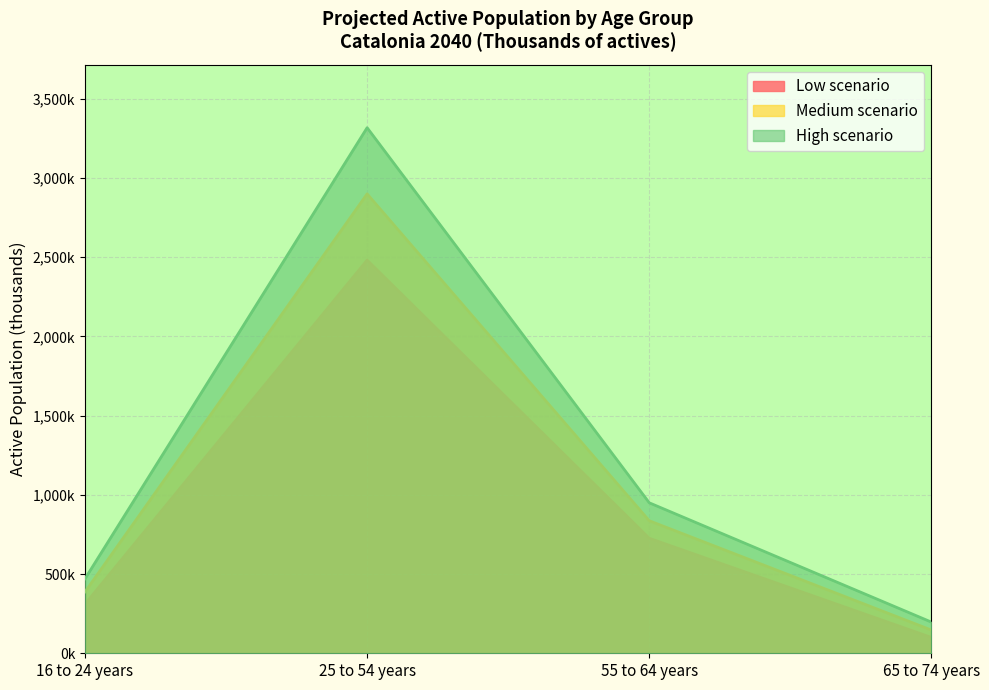

Is it true that Medium scenario equals 463.9 at 55 to 64 years?

False